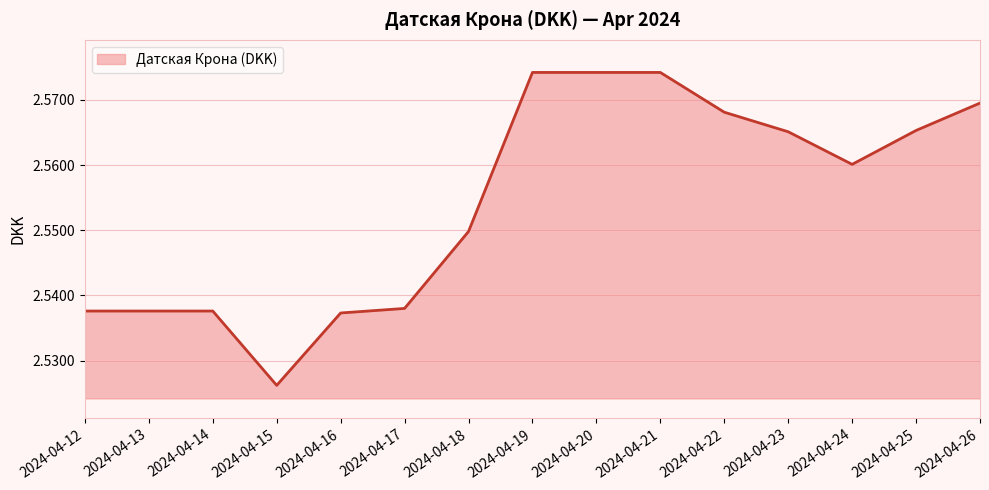

Which has a higher value, 2024-04-20 or 2024-04-22?

2024-04-20